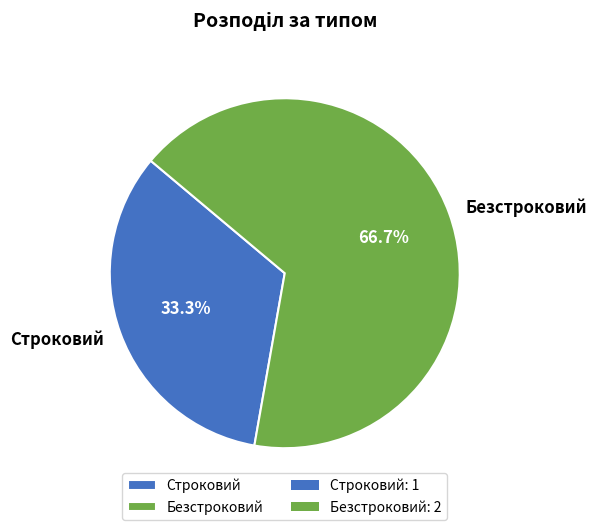

What percentage is the Строковий slice, to the nearest percent?

33%